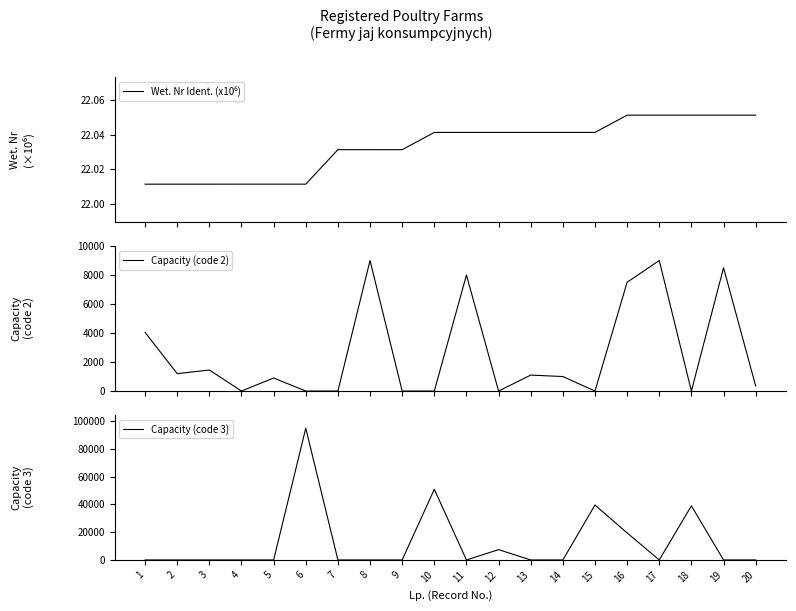

Which series ends up on top after the final intersection of Capacity (code 2) and Capacity (code 3)?

Capacity (code 2)